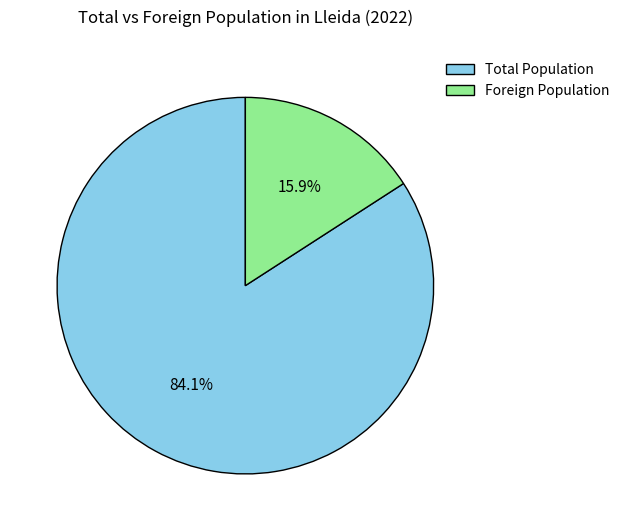

How many slices are in this pie chart?

2